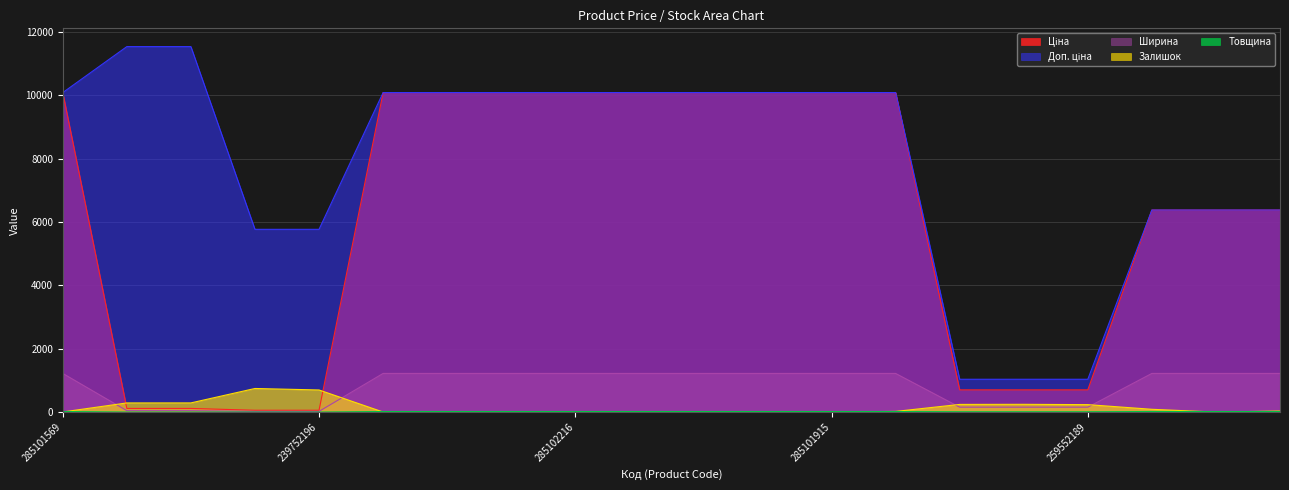

How many categories are shown in the chart?

20